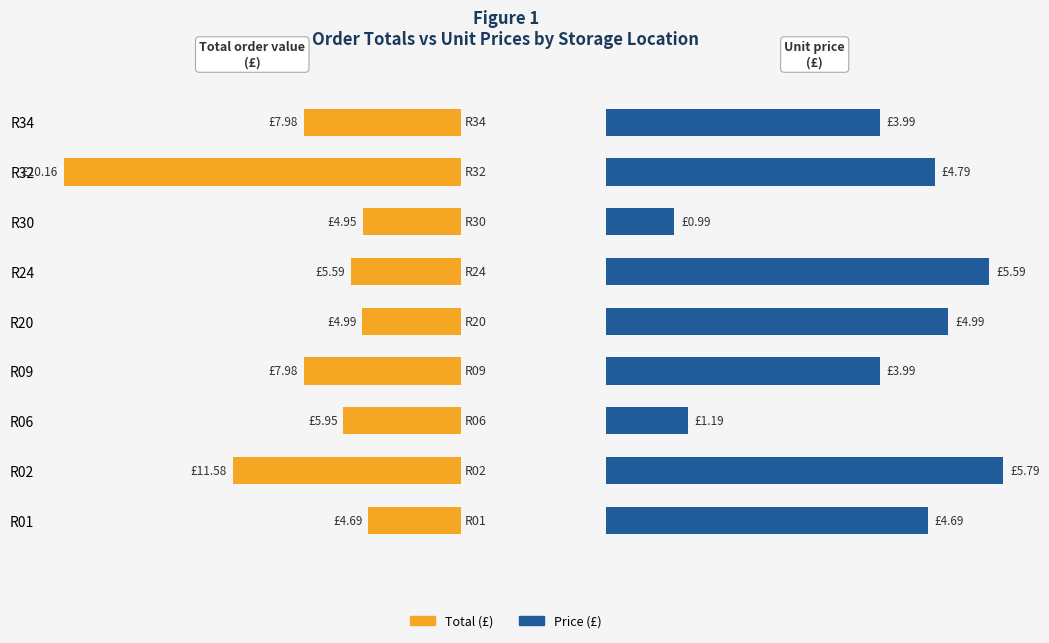

The value of Price at R01 is 6.8. True or false?

False